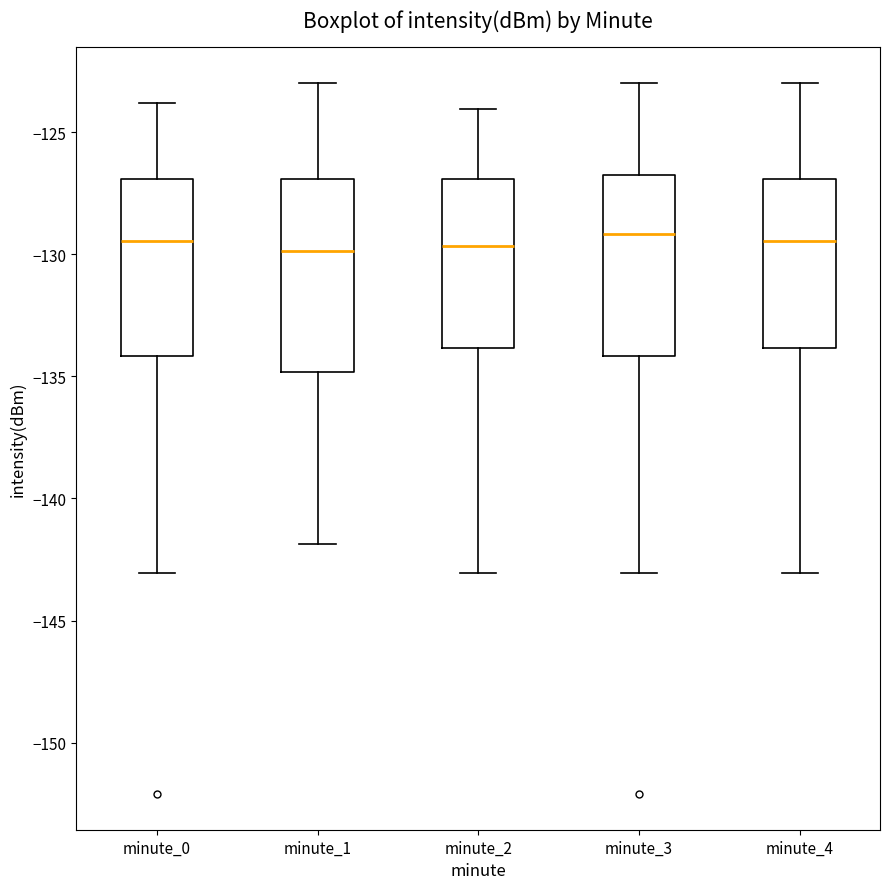

Reading left to right, read every box against the y-axis: the position of its median line, the range the box covers, and the ends of its whiskers. The values are not printed on the chart, so give them approximately, as read against the axis.

minute_0: median -129.5, box -134.0 to -127.0, whiskers -143.0 to -124.0
minute_1: median -130.0, box -135.0 to -127.0, whiskers -142.0 to -123.0
minute_2: median -129.5, box -134.0 to -127.0, whiskers -143.0 to -124.0
minute_3: median -129.0, box -134.0 to -127.0, whiskers -143.0 to -123.0
minute_4: median -129.5, box -134.0 to -127.0, whiskers -143.0 to -123.0